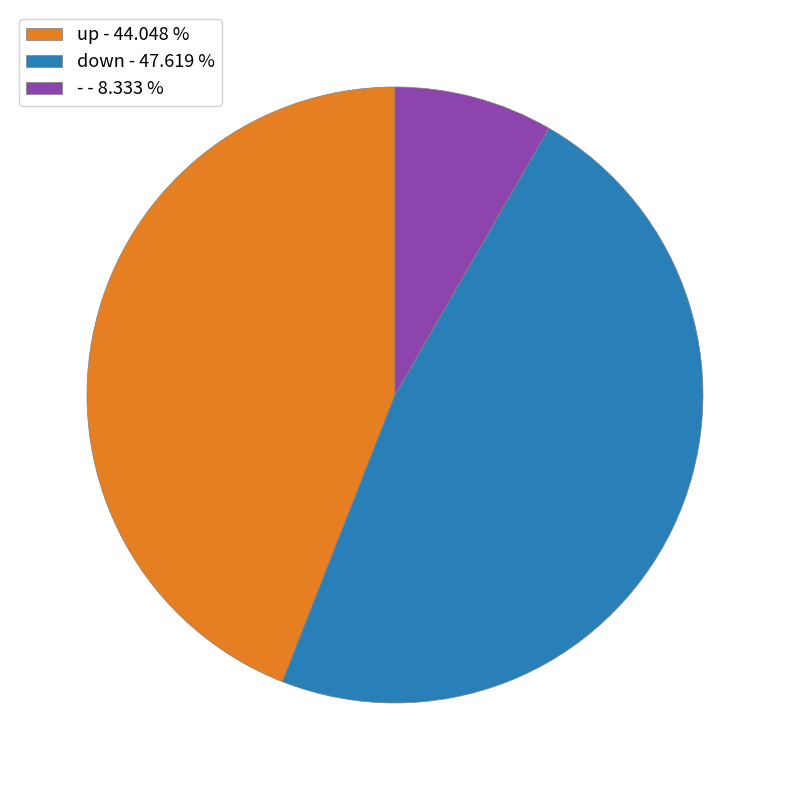

Do down - 47.619 % and - - 8.333 % together represent more than half of the pie?

Yes